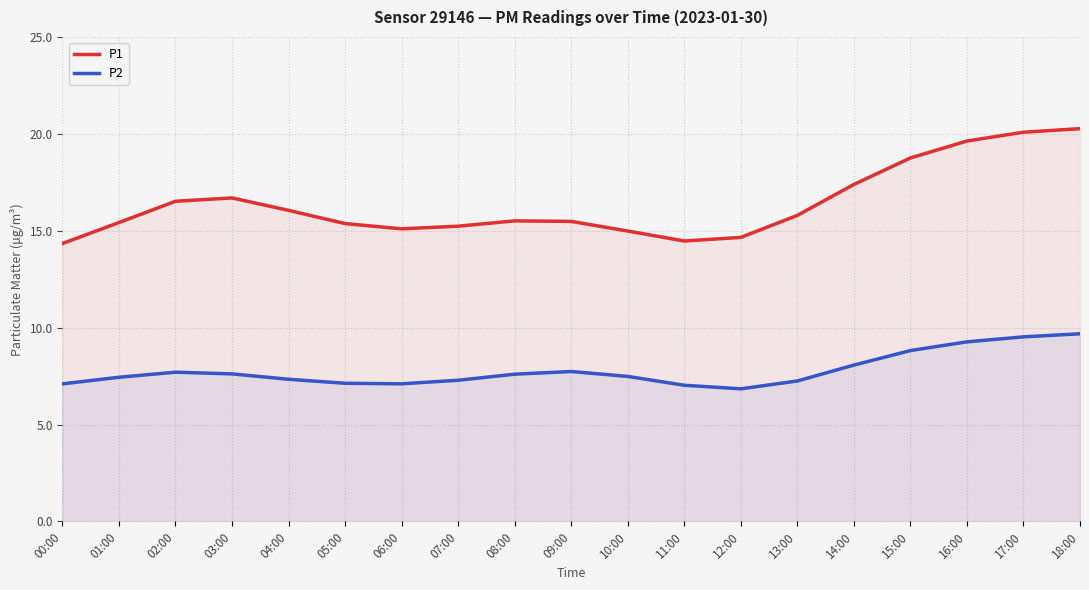

What are all the series names shown in the legend?

P1, P2